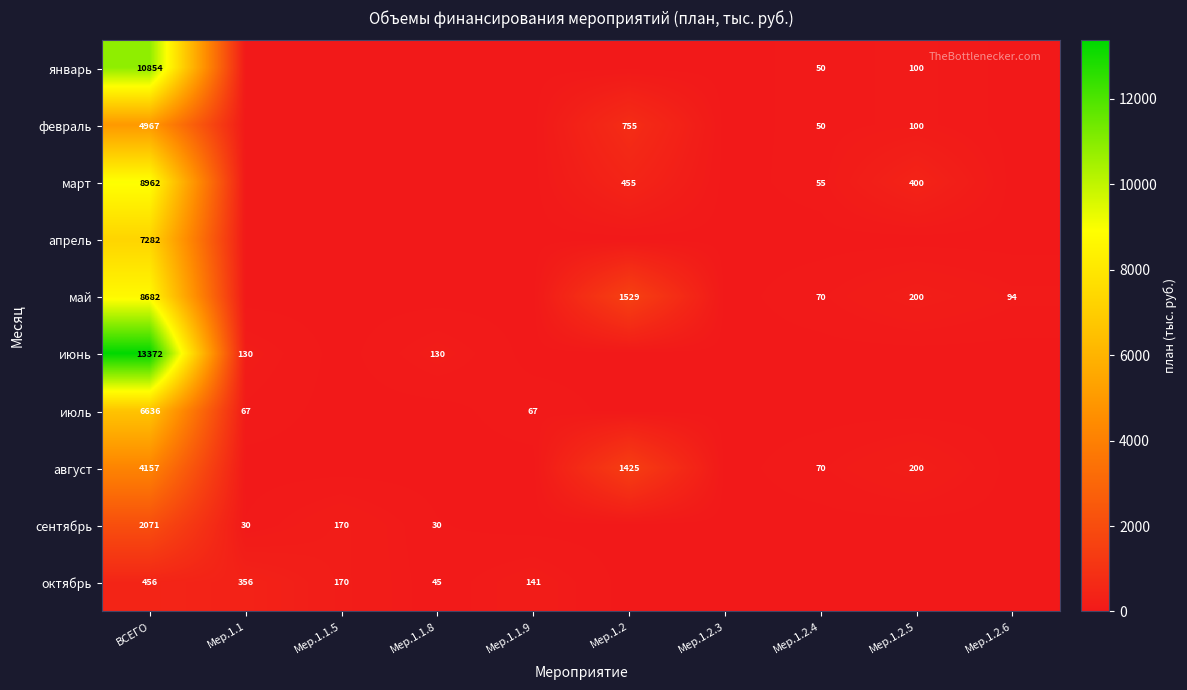

What is the spread (max minus min) of values at ВСЕГО?

12916